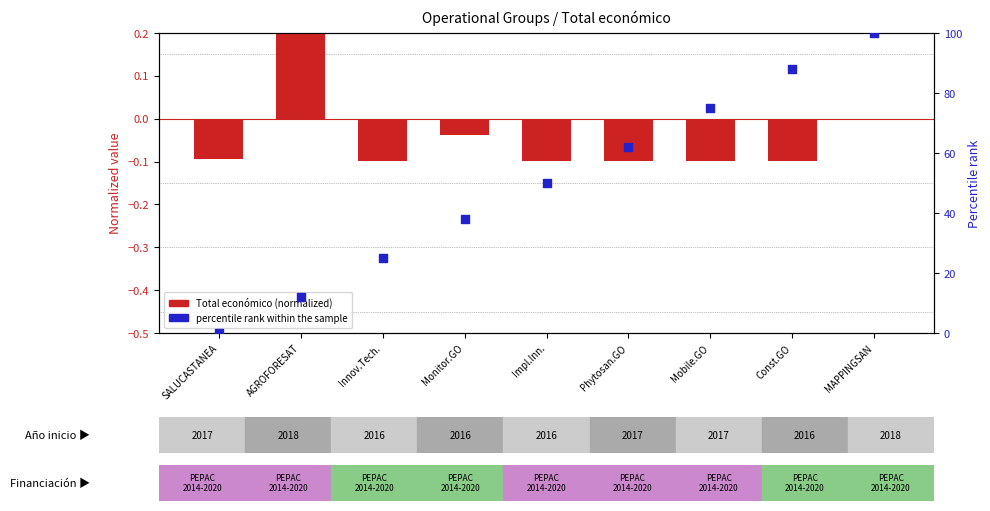

Is the value of percentile rank within the sample at Monitor.GO greater than the value of Total económico (normalized) at Innov.Tech.?

Yes